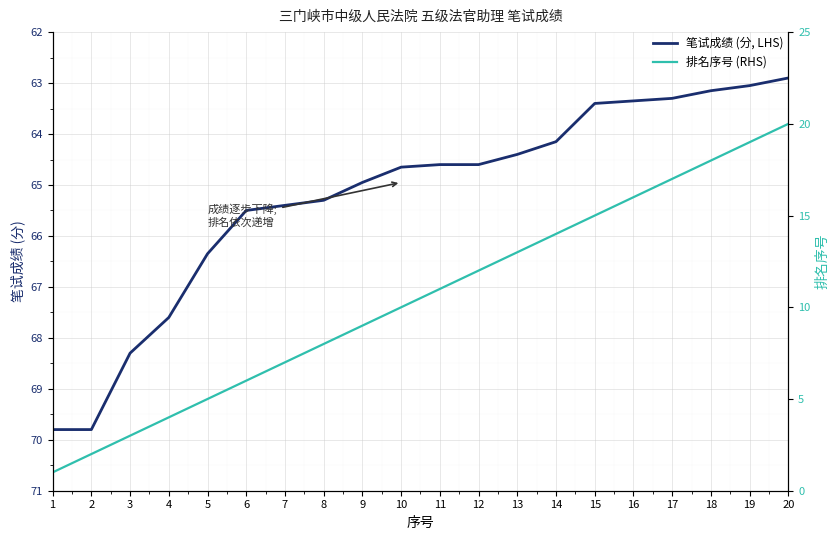

At which category does the chart reach its minimum across all series?

1